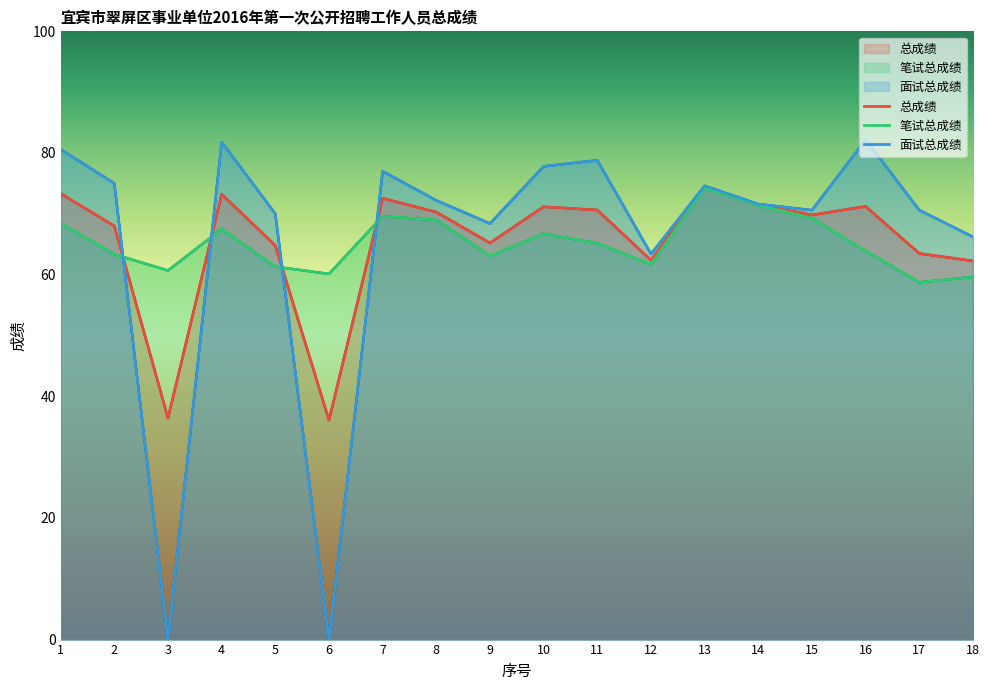

After their last crossing, which series has the higher values: 笔试总成绩 or 面试总成绩?

面试总成绩